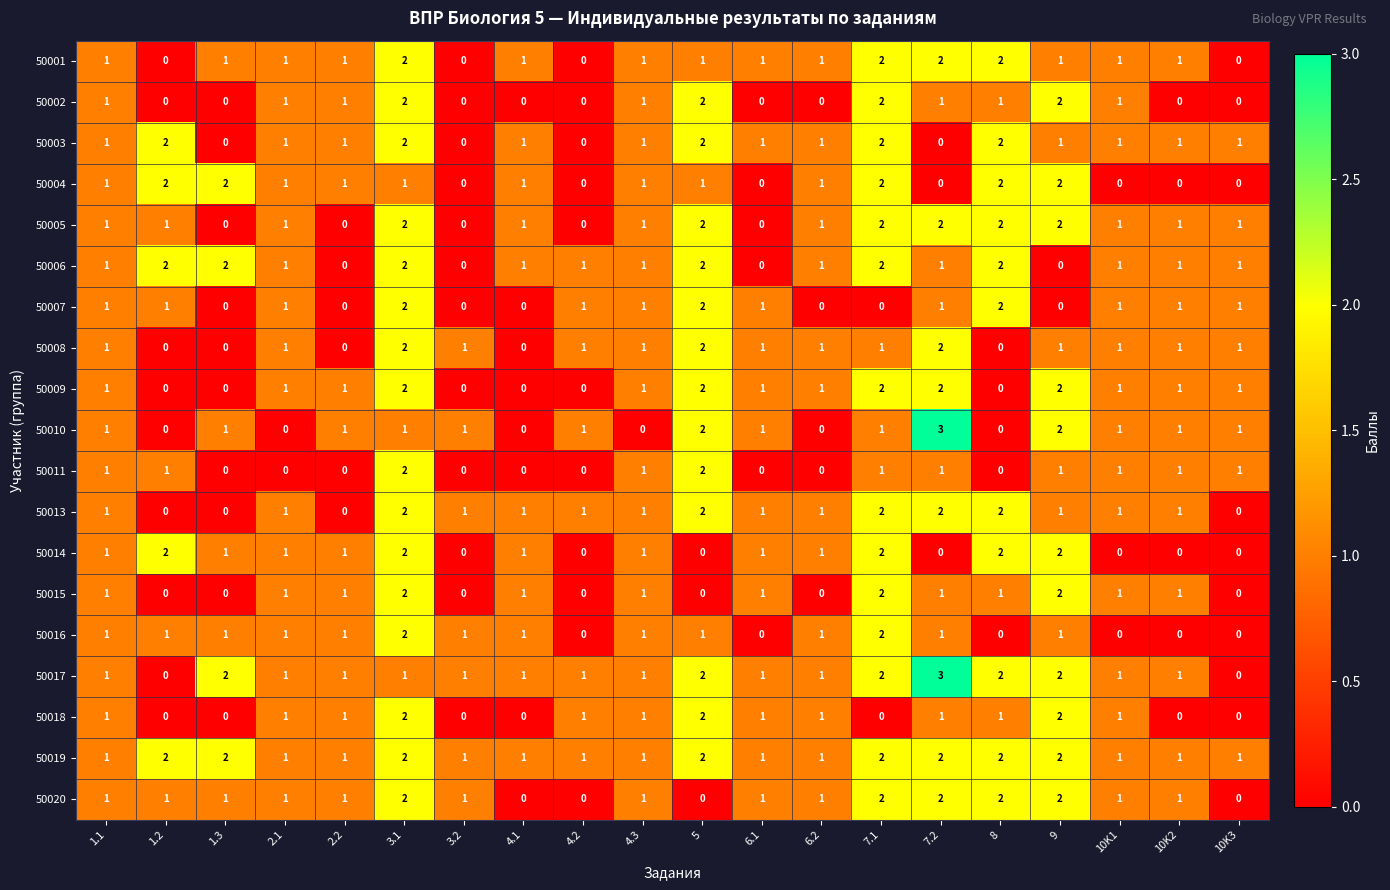

Which series changed the most between 2.1 and 3.1?

50011